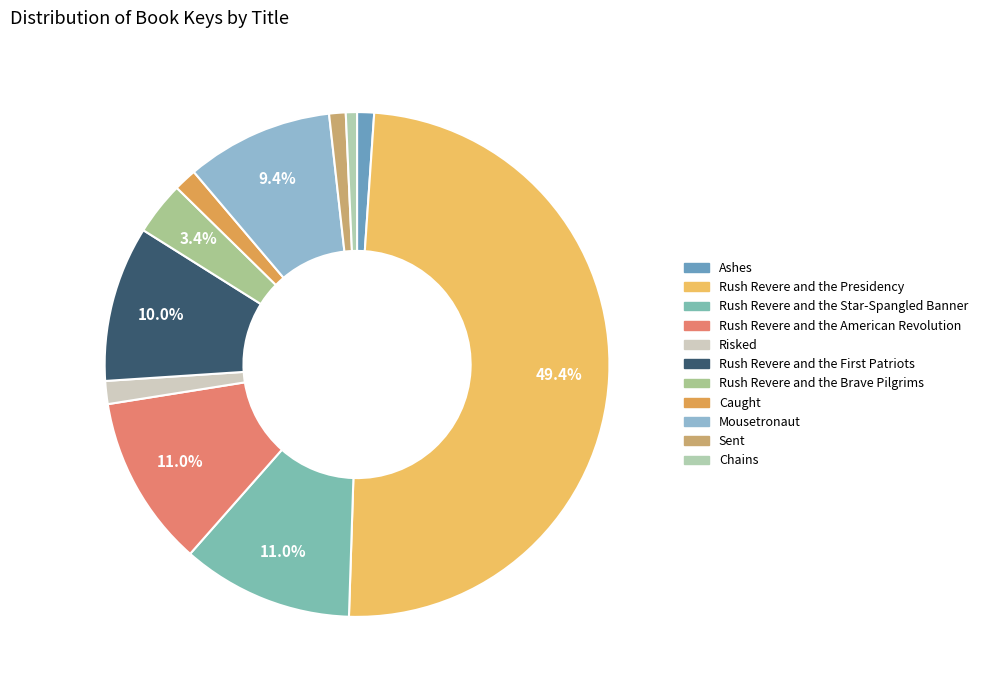

How many segments does this pie chart have?

11